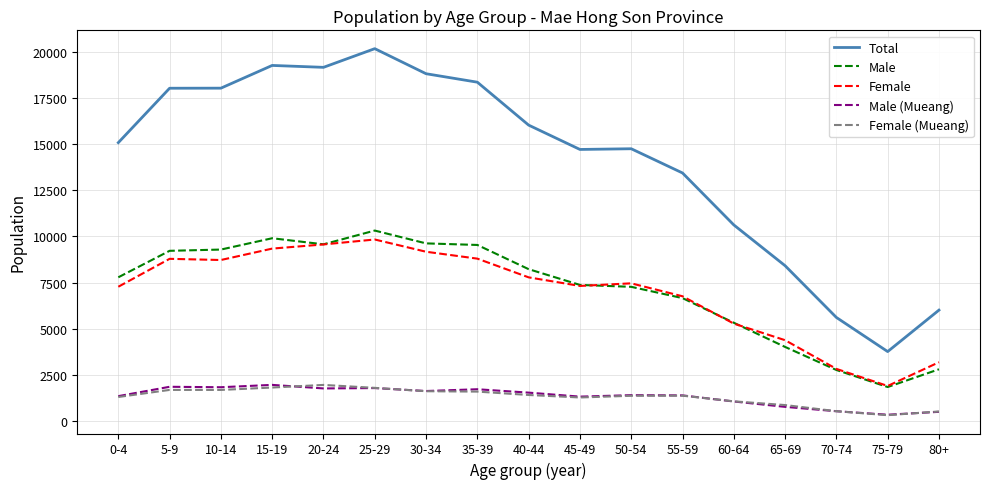

The value of Female at 70-74 is 2840. True or false?

True